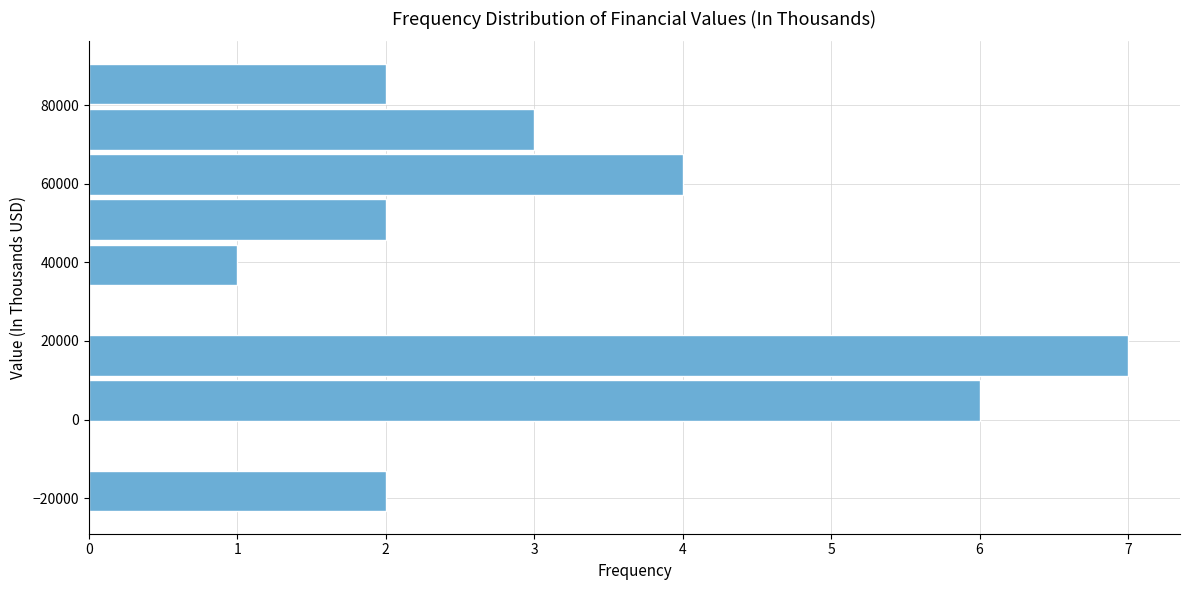

Reading bottom to top, list every bar in this chart as the range it spans on the y-axis followed by its length. Neither the bar edges nor the lengths are printed on the chart, so give them approximately, as read against the axes.

-24000 to -12000: 2
-12000 to 0: 0
0 to 10000: 6
10000 to 22000: 7
22000 to 34000: 0
34000 to 46000: 1
46000 to 56000: 2
56000 to 68000: 4
68000 to 80000: 3
80000 to 92000: 2